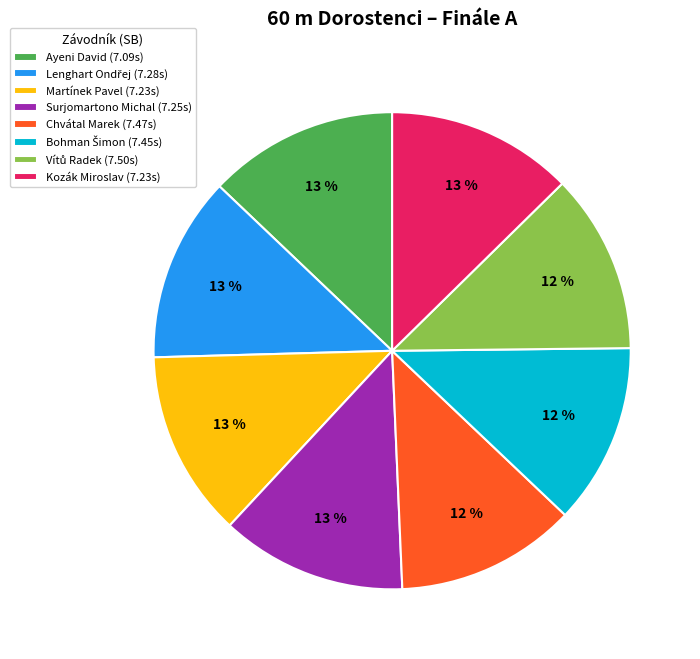

True or false: Chvátal Marek (7.47s) accounts for 12% of the total.

True